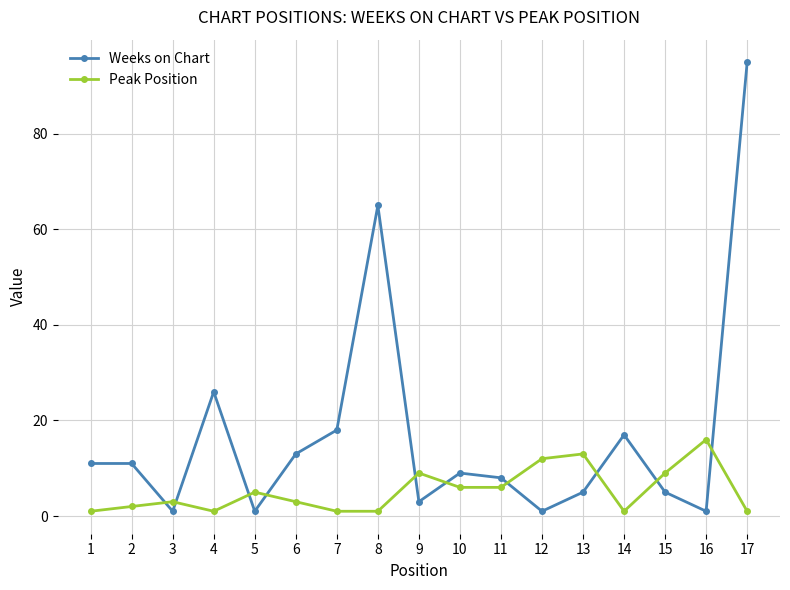

Reading left to right, extract all data points from this chart.

Weeks on Chart: 1=11	2=11	3=1	4=26	5=1	6=13	7=18	8=65	9=3	10=9	11=8	12=1	13=5	14=17	15=5	16=1	17=95
Peak Position: 1=1	2=2	3=3	4=1	5=5	6=3	7=1	8=1	9=9	10=6	11=6	12=12	13=13	14=1	15=9	16=16	17=1